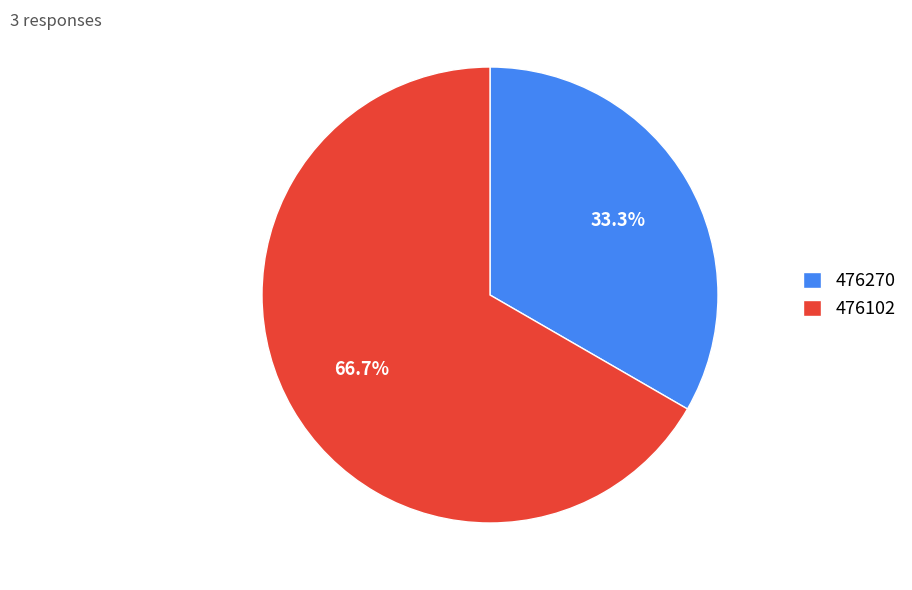

Is it true that 476270 is 25% of the pie?

False